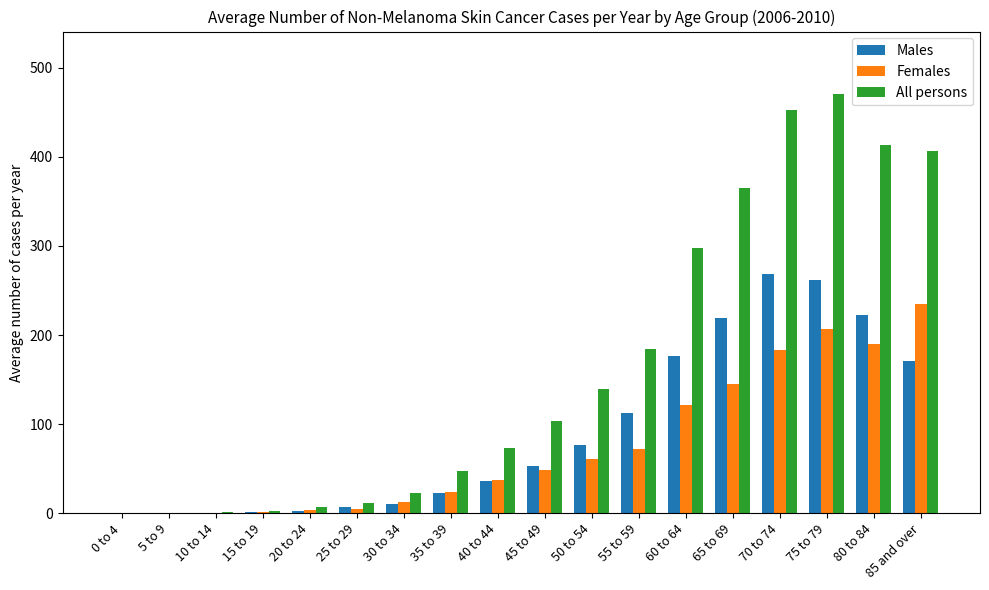

How many data points does each series have?

18